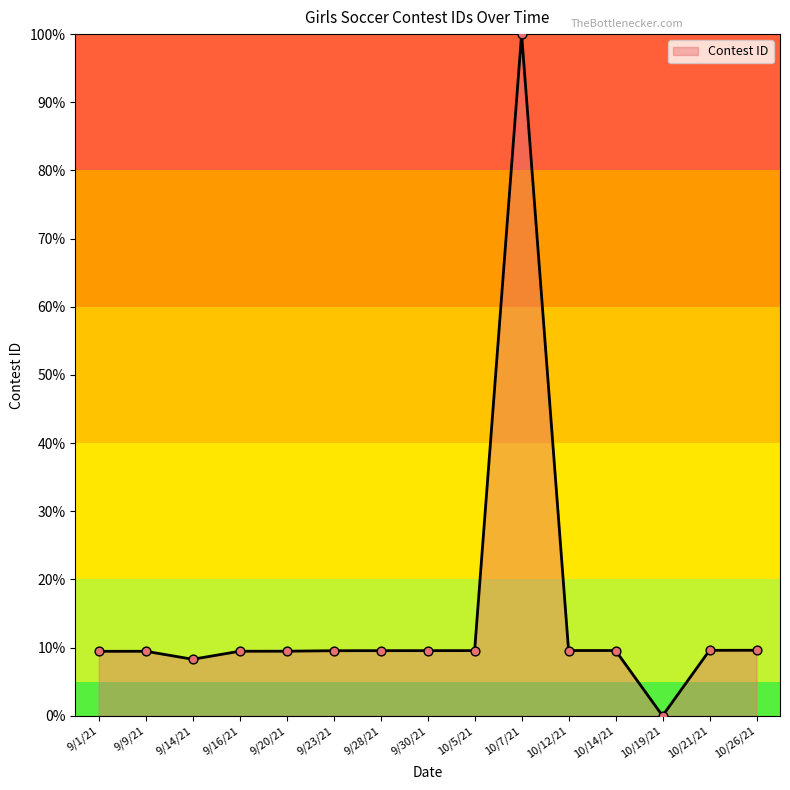

Which has a higher value, 9/28/21 or 10/19/21?

9/28/21